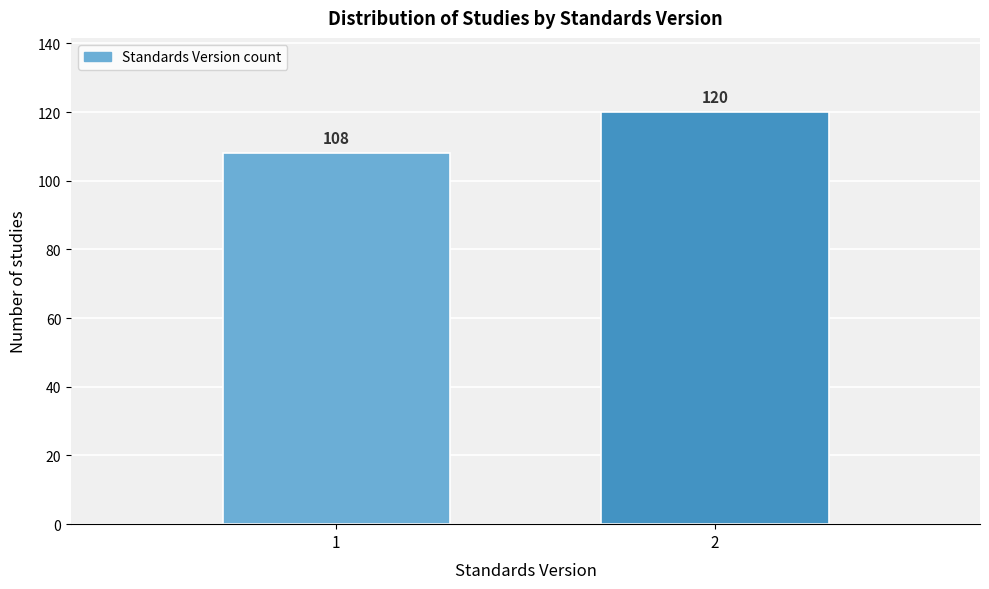

Reading left to right, list all the values displayed in this chart.

1=108	2=120